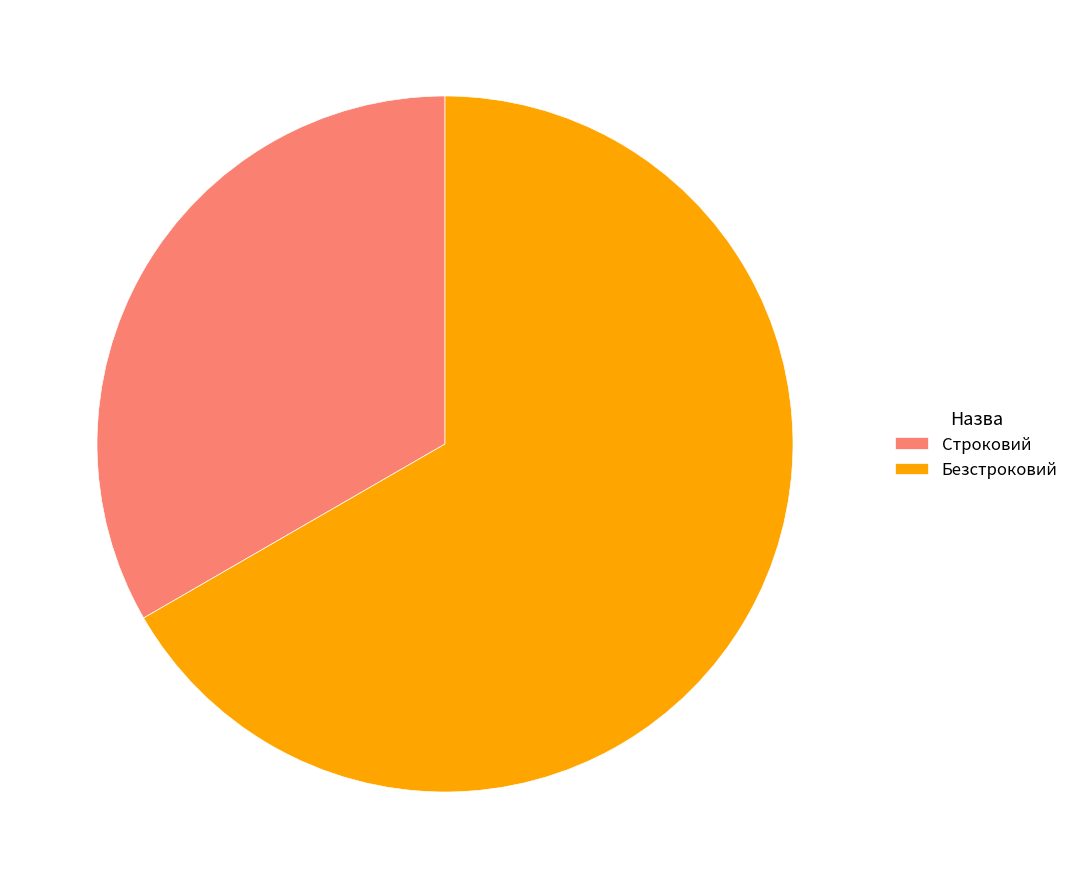

Approximately how many times larger is the value at Строковий compared to Безстроковий?

0.5